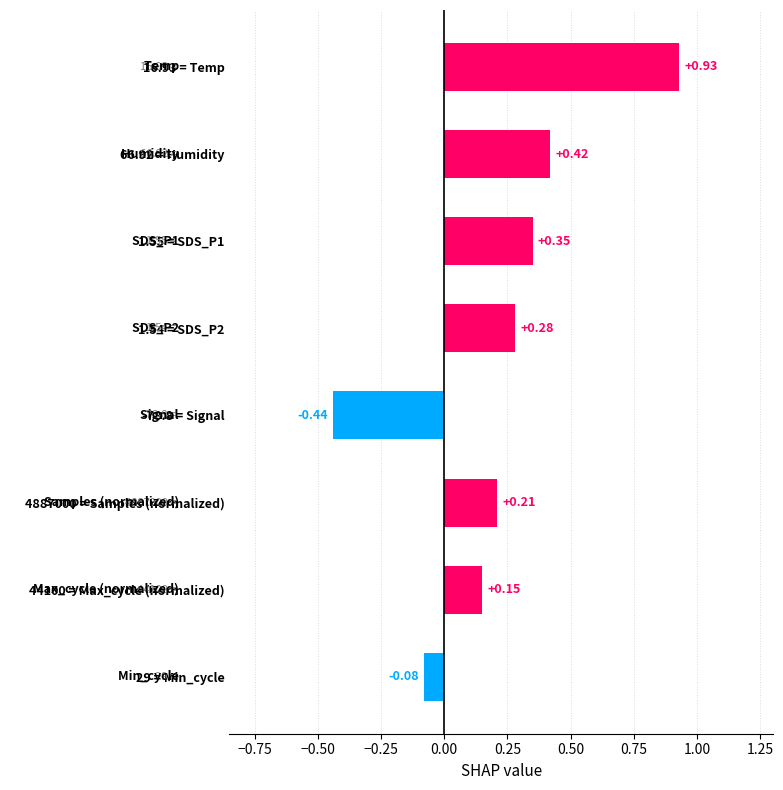

Between -78.8 = Signal and 66.92 = Humidity, which is larger?

66.92 = Humidity